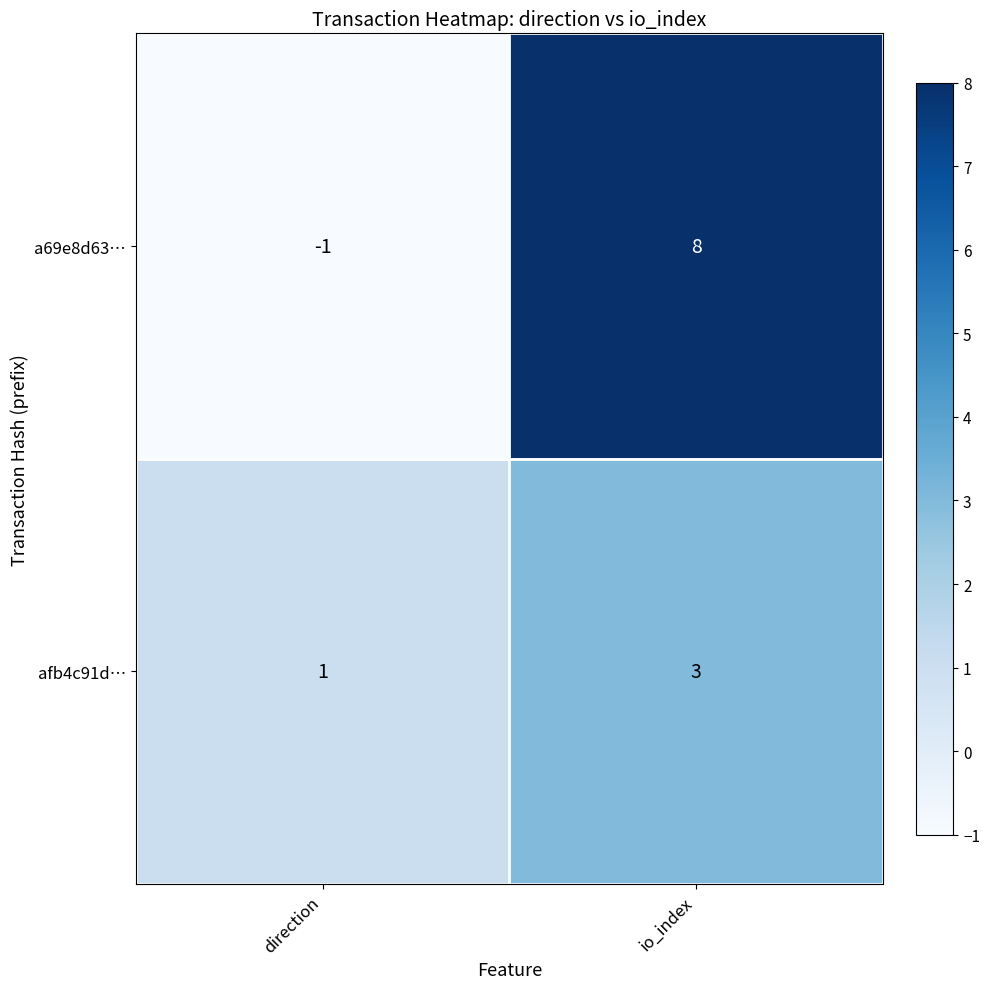

What is the spread (max minus min) of values at io_index?

5